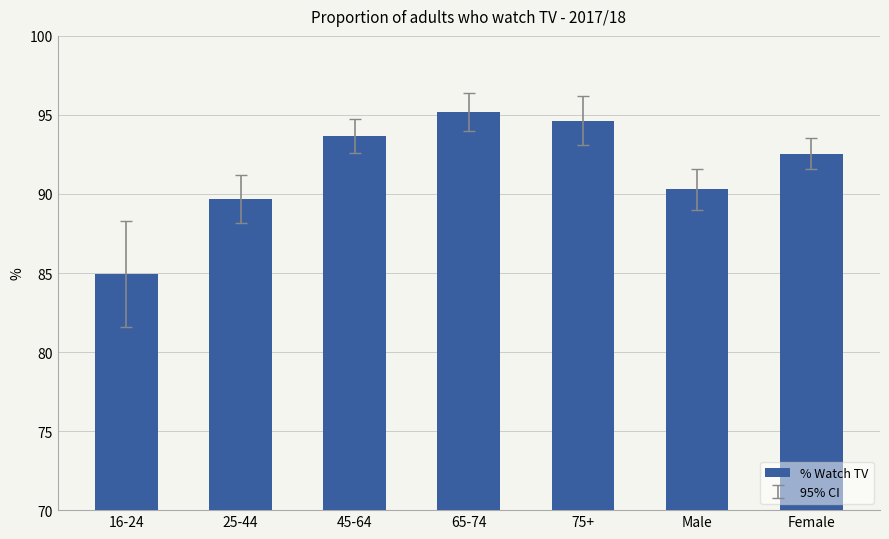

The value at Female is 63.5. True or false?

False